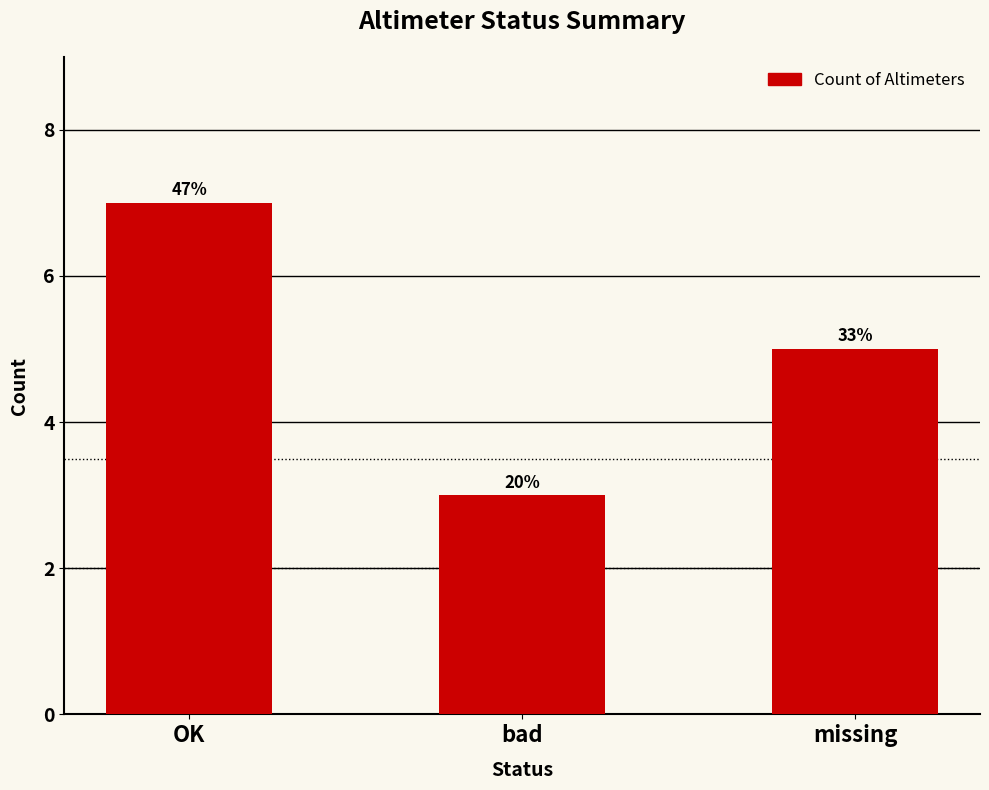

What value does the data have at OK?

7